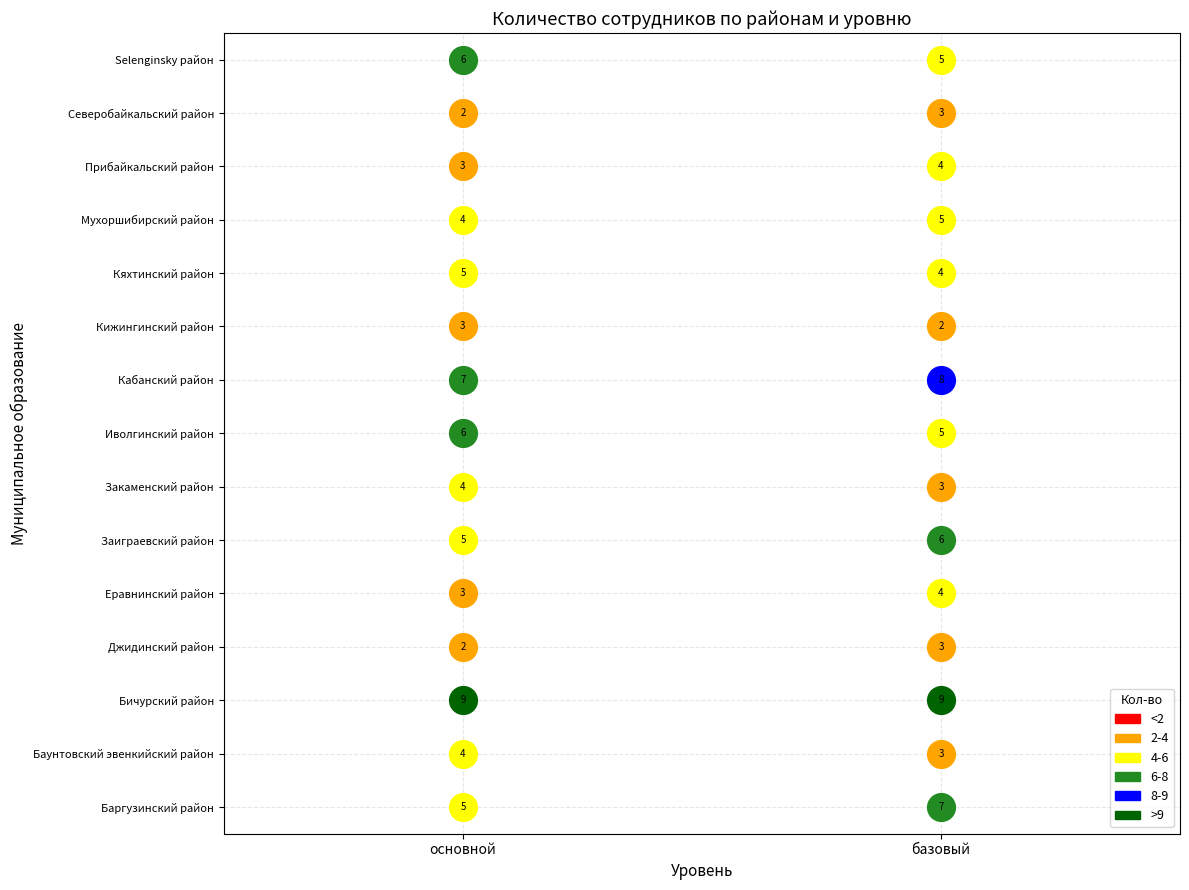

What is the sum of the Бичурский район values at основной and базовый?

18